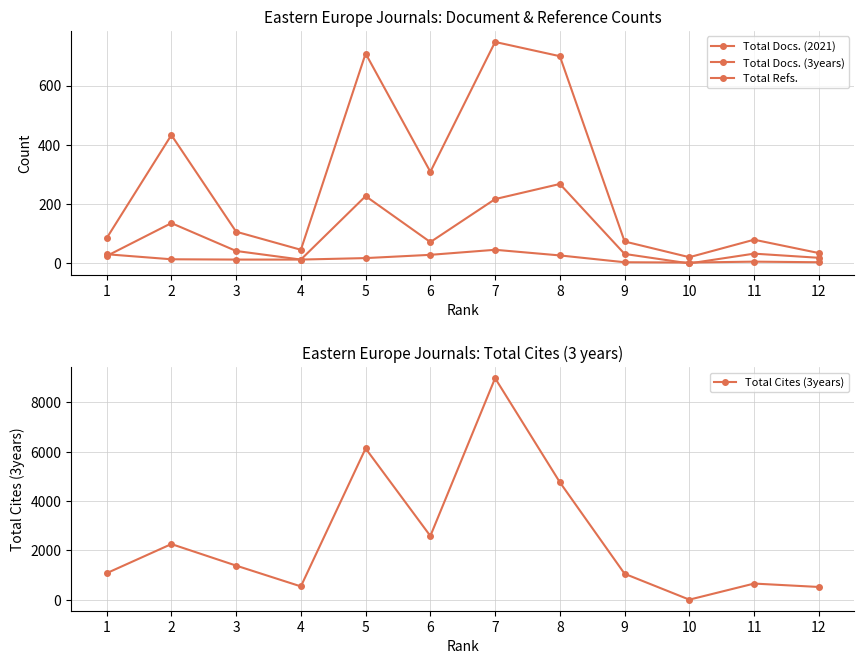

Does the chart display data point markers on the line(s)?

Yes